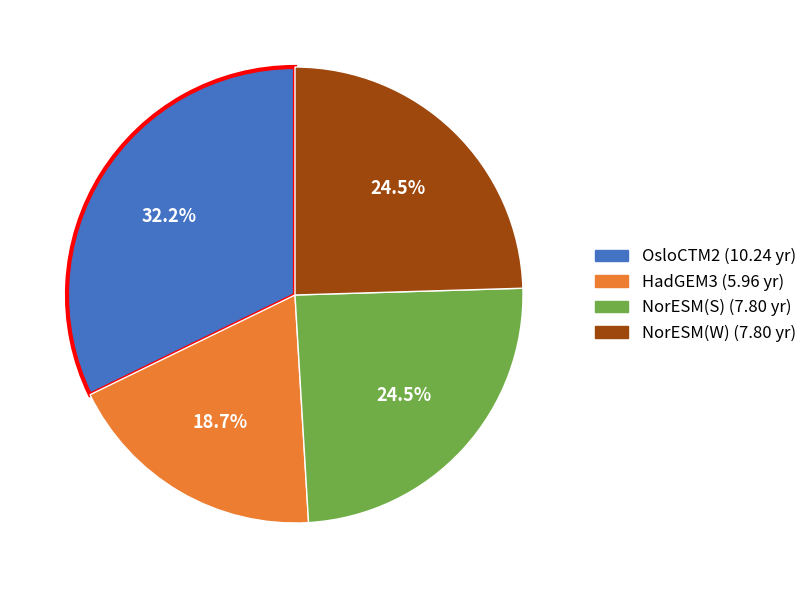

Which category has the smallest portion of the pie?

HadGEM3